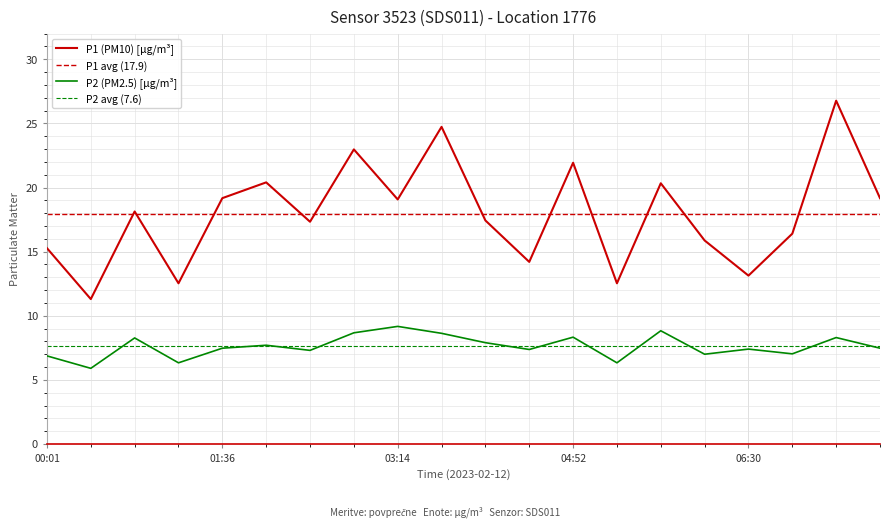

What is the difference between the maximum and second lowest values in the P2 series?

2.8